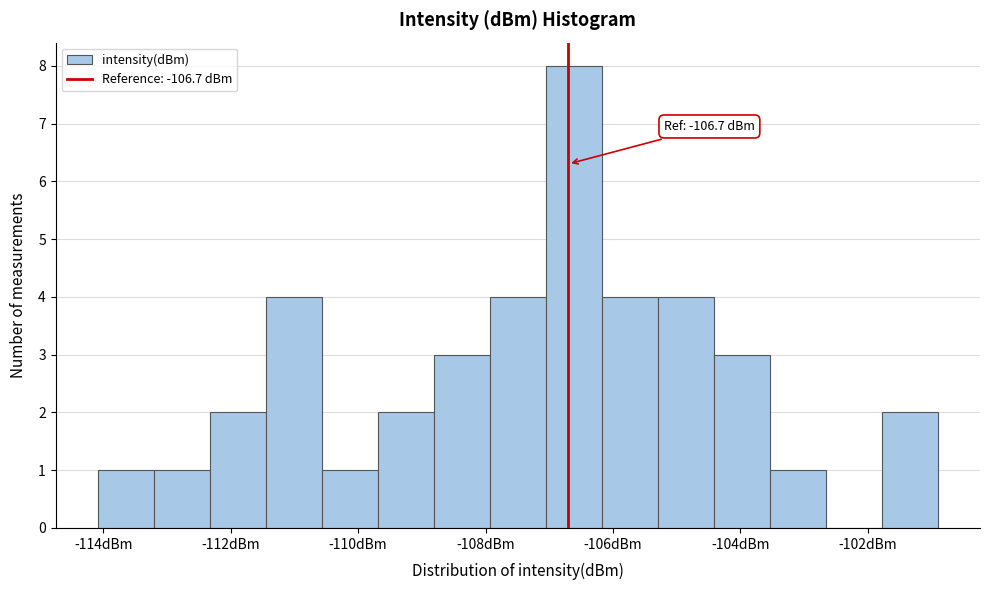

Which range on the x-axis has the tallest bar?

-107.0 to -106.2